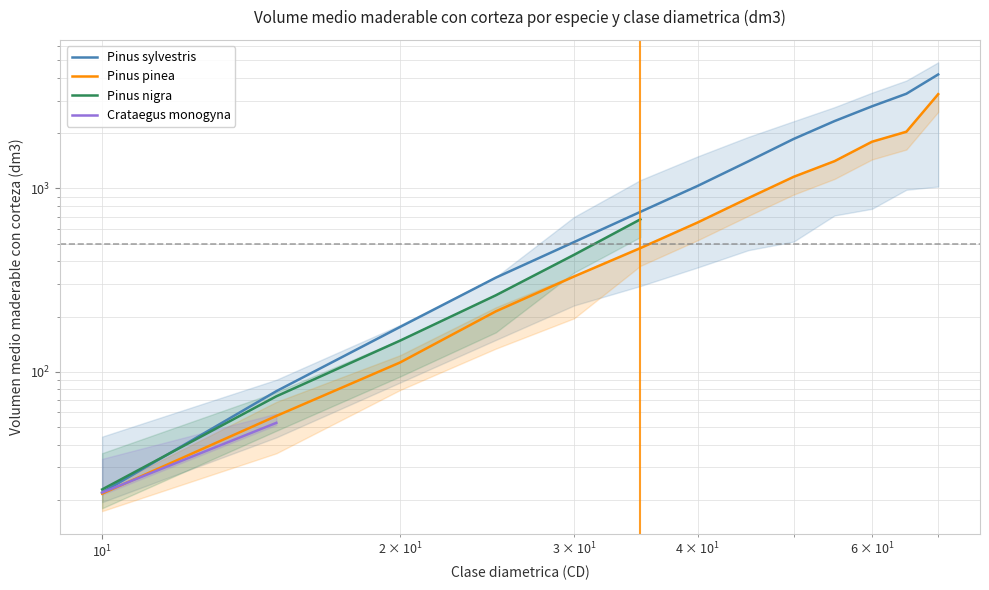

The Pinus pinea series shows 2038.2 at 65. True or false?

True